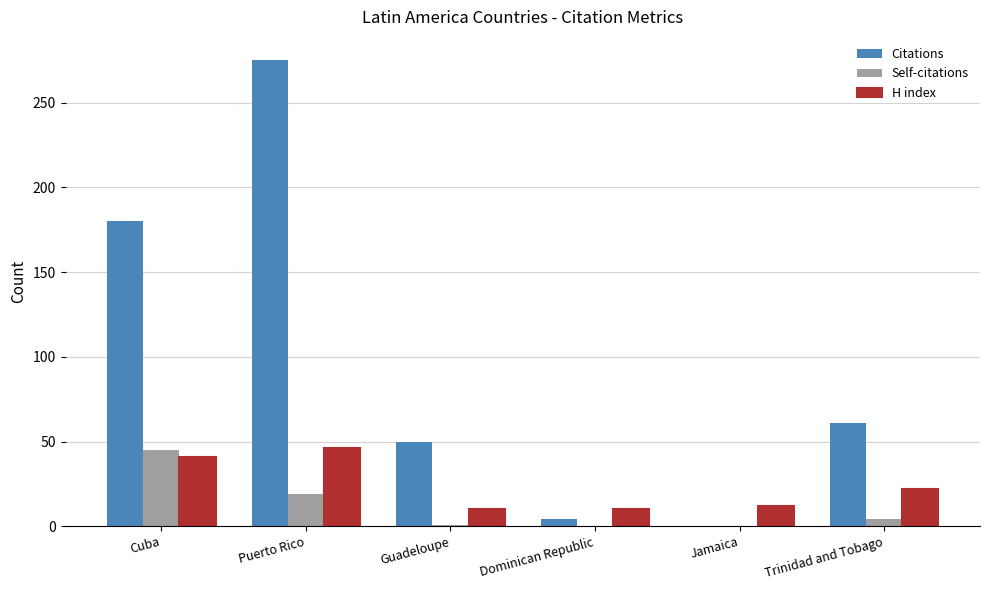

What is the difference between the Citations values at Guadeloupe and Puerto Rico?

225